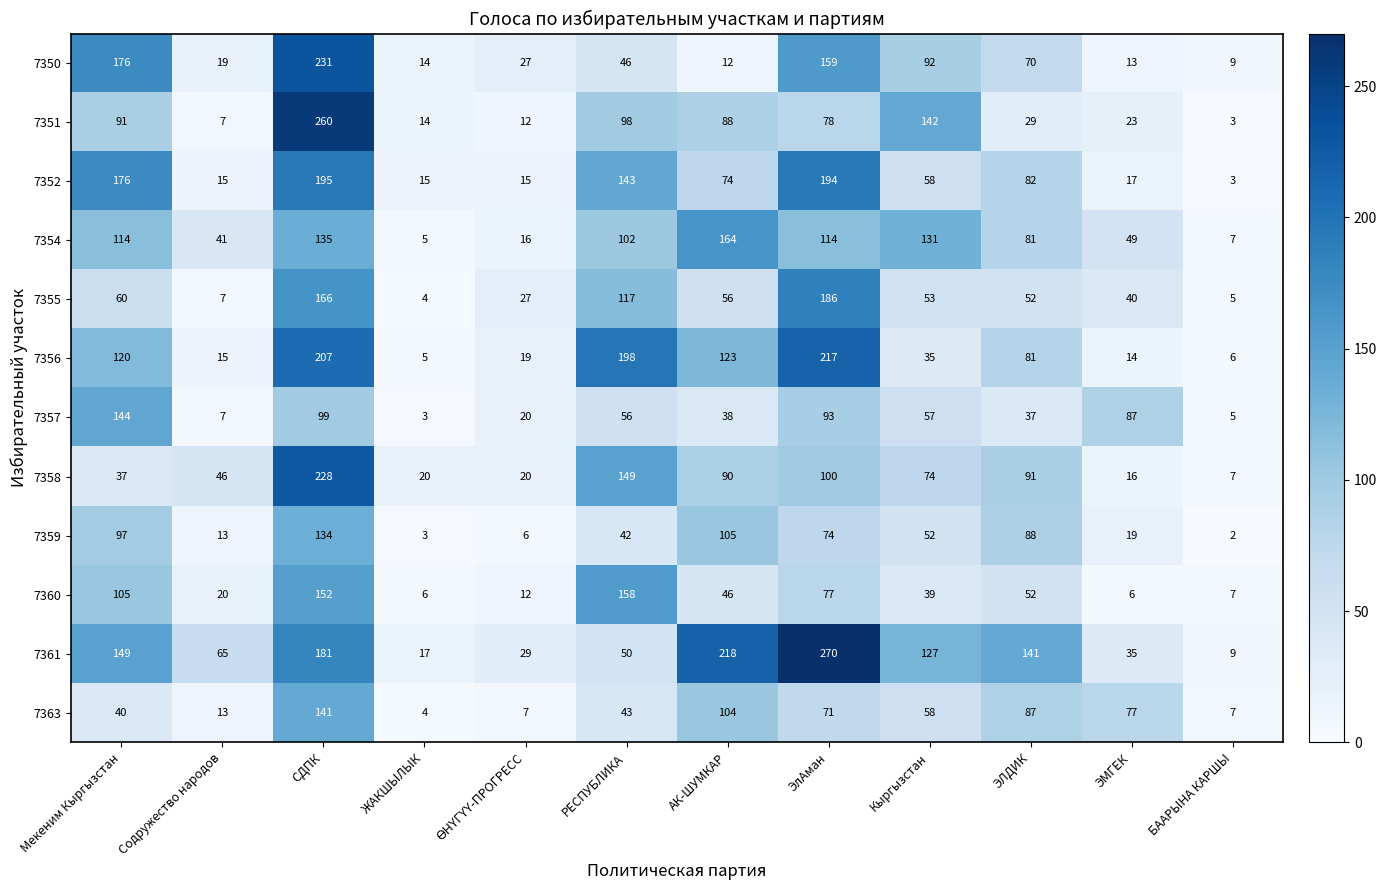

Rank the series by their maximum value, from highest to lowest.

7361, 7351, 7350, 7358, 7356, 7352, 7355, 7354, 7360, 7357, 7363, 7359